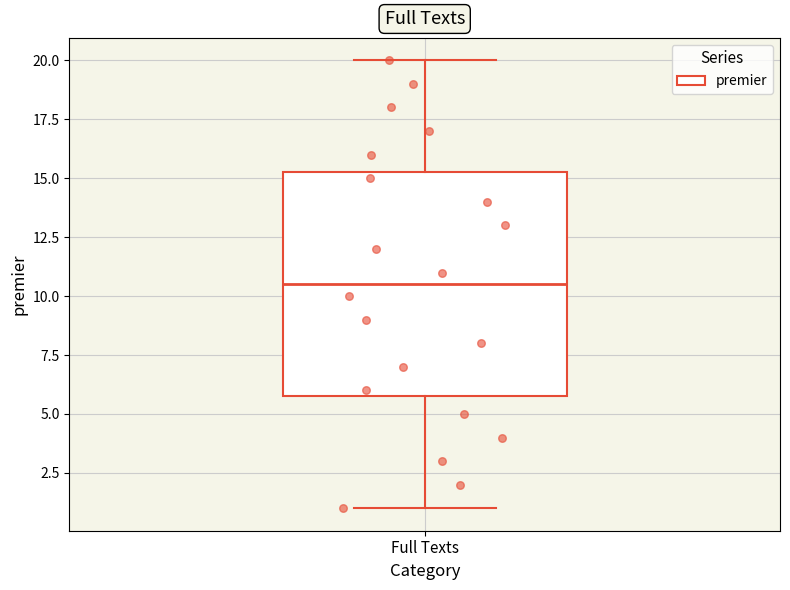

Read this box plot against the y-axis: the position of the median line, the range covered by the box, and the ends of both whiskers. The values are not printed on the chart, so give them approximately, as read against the axis.

median 10.5, box 6.0 to 15.5, whiskers 1.0 to 20.0